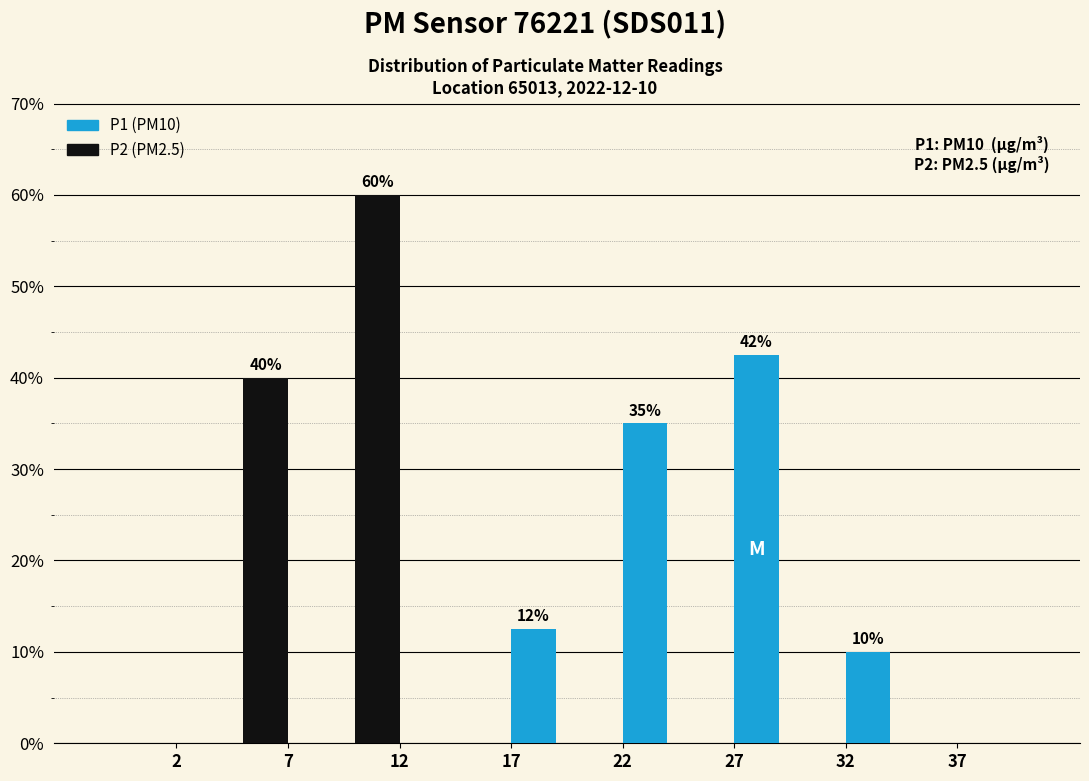

Reading left to right, transcribe all the data shown in this chart.

P2: 2=0.0	7=40.0	12=60.0	17=0.0	22=0.0	27=0.0	32=0.0	37=0.0
P1: 2=0.0	7=0.0	12=0.0	17=12.5	22=35.0	27=42.5	32=10.0	37=0.0